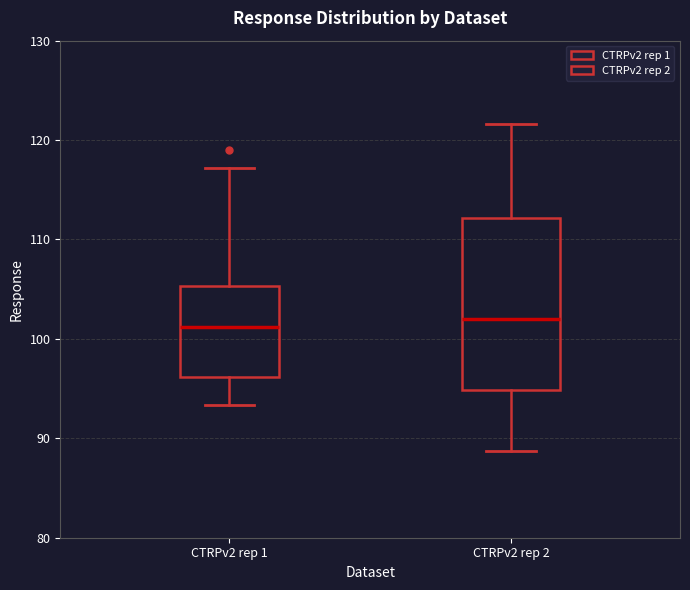

Reading left to right, read every box against the y-axis: the position of its median line, the range the box covers, and the ends of its whiskers. The values are not printed on the chart, so give them approximately, as read against the axis.

CTRPv2 rep 1: median 101, box 96 to 105, whiskers 93 to 117
CTRPv2 rep 2: median 102, box 95 to 112, whiskers 89 to 122